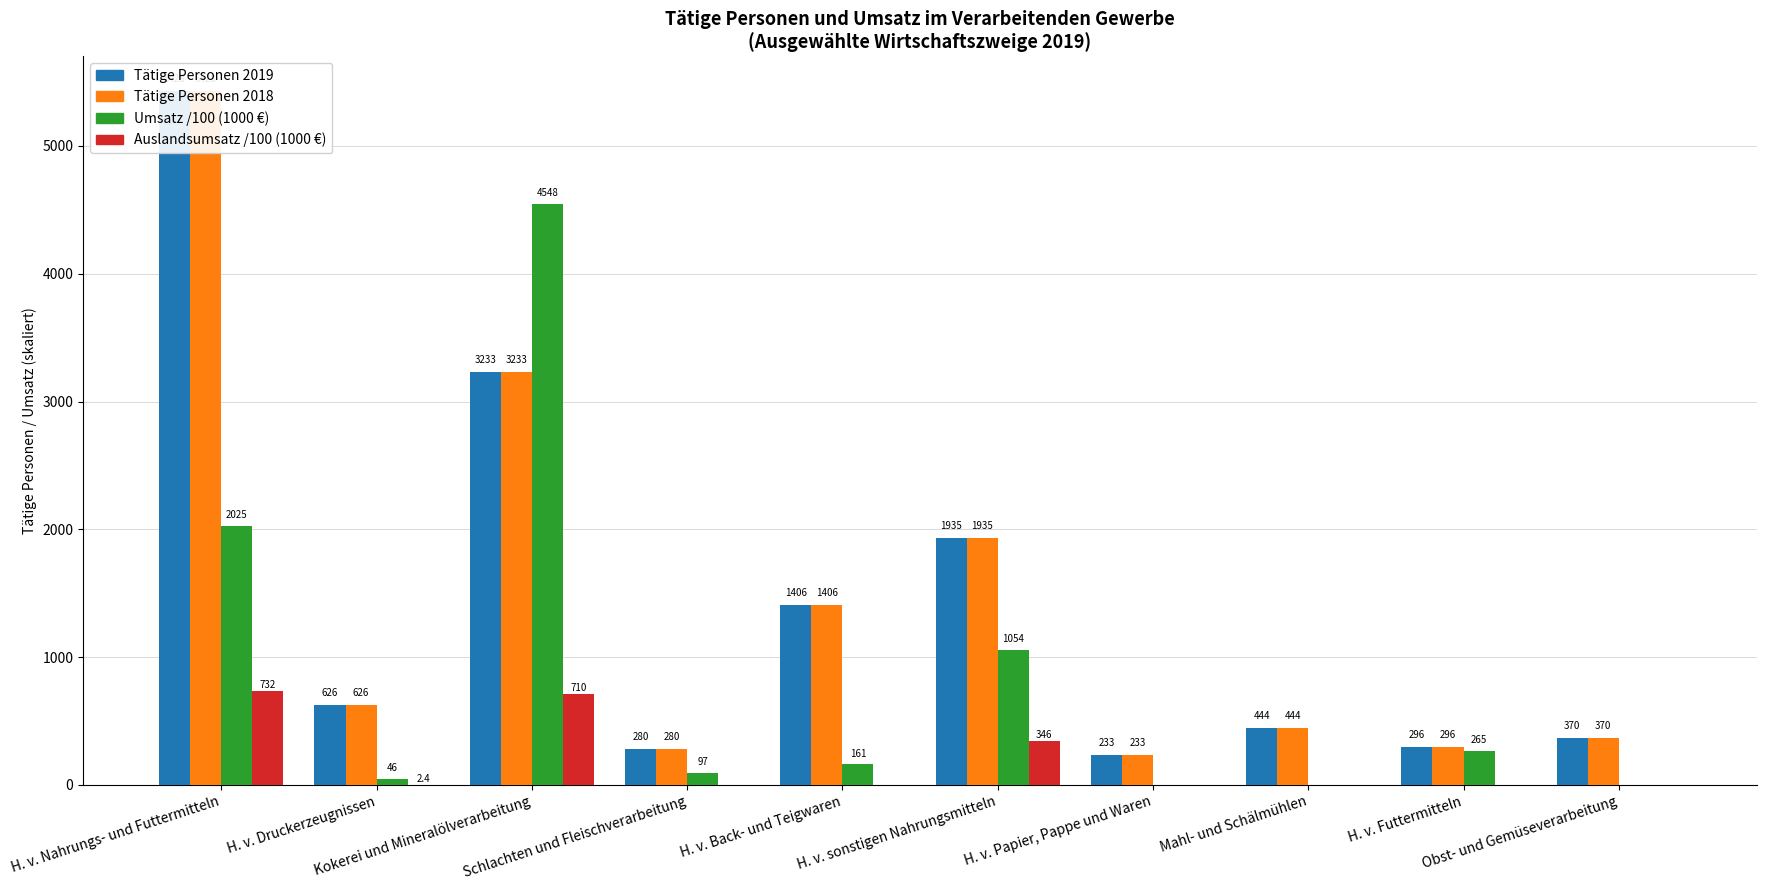

Which series has the largest total across all categories?

Tätige Personen 2019